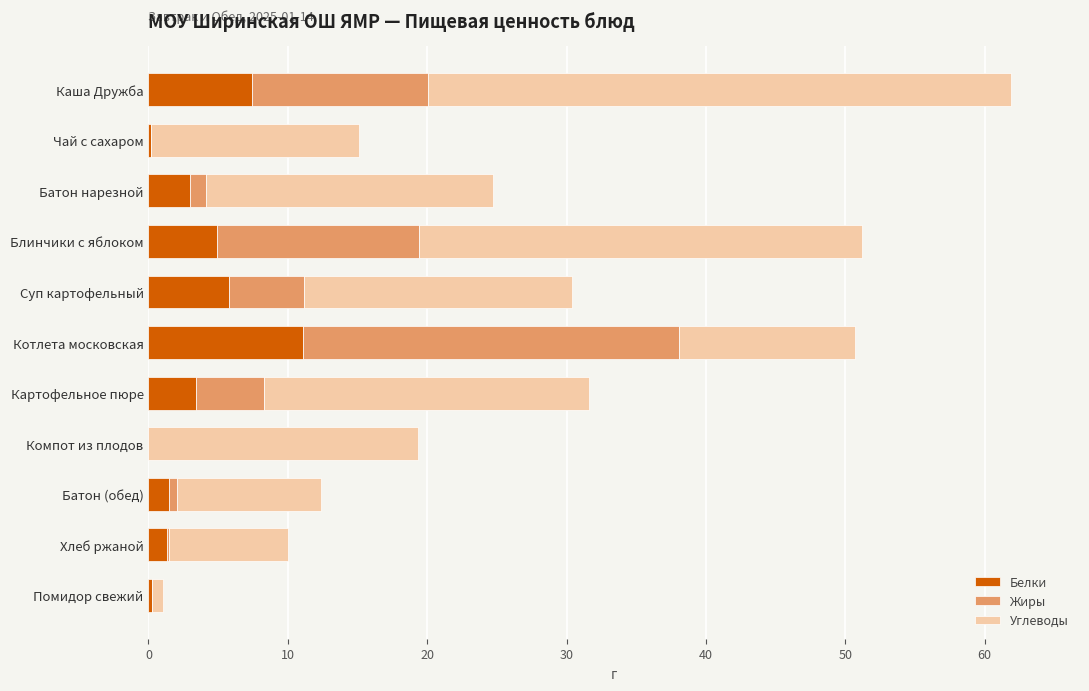

What is the sum of all Белки values?

38.8